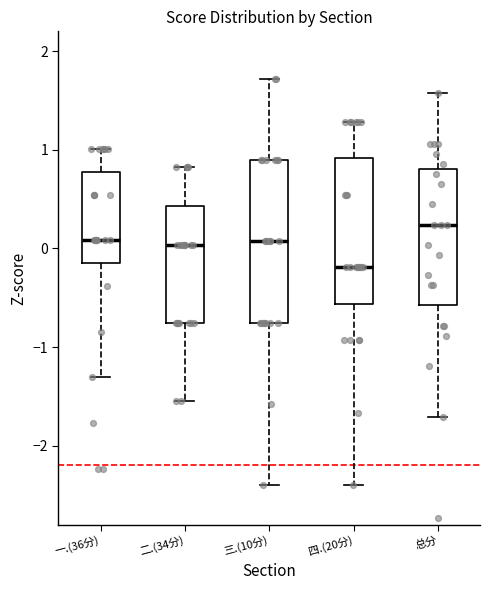

Which box has the highest median line?

总分